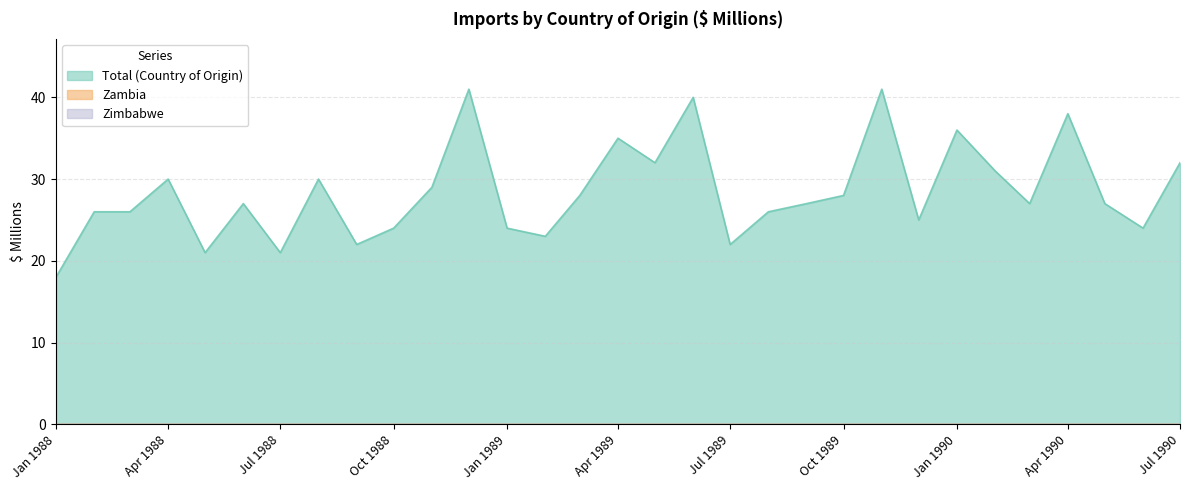

What is the total value across all series at 1989-03?

28